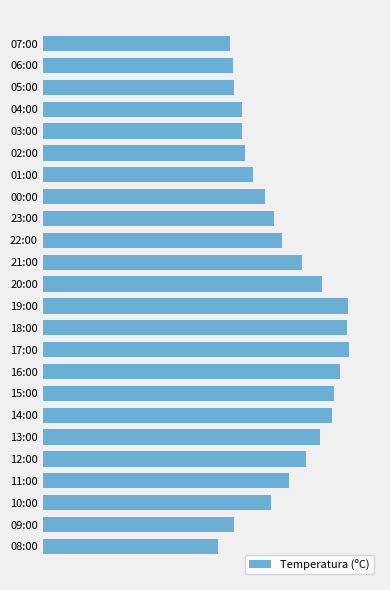

How many bars are there in total?

24